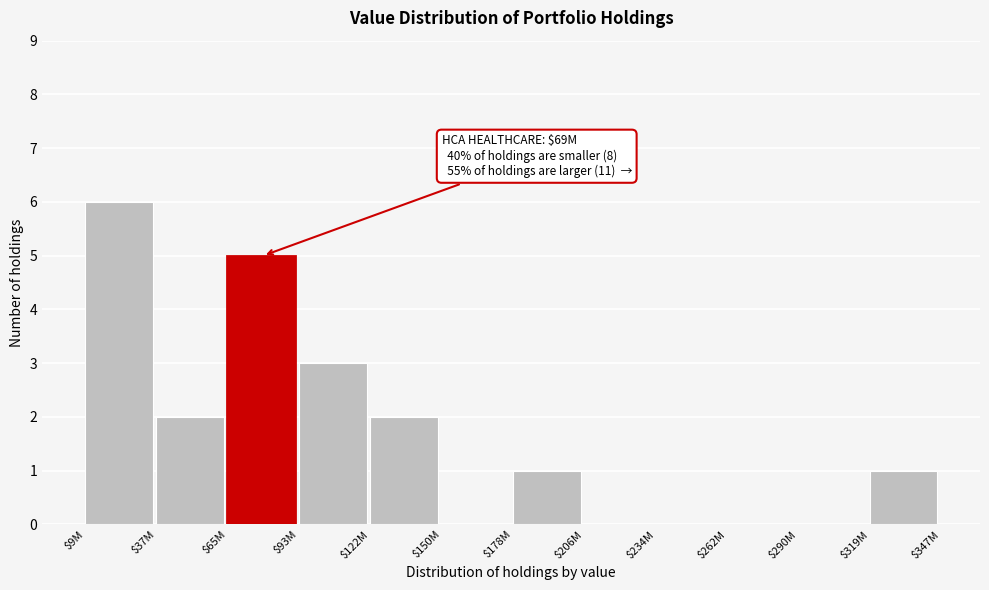

What is the maximum value shown in the chart?

6